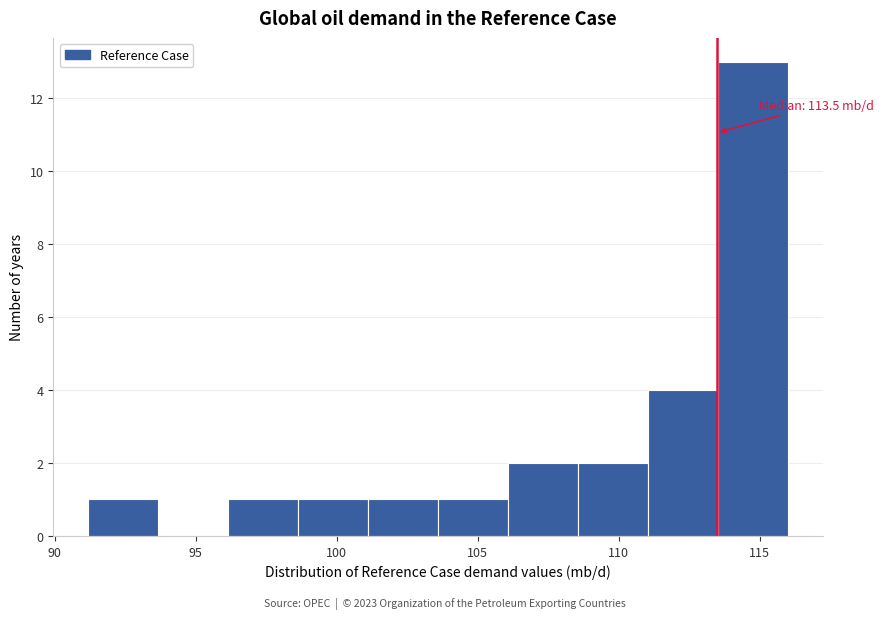

Which range on the x-axis has the tallest bar?

113.5 to 116.0